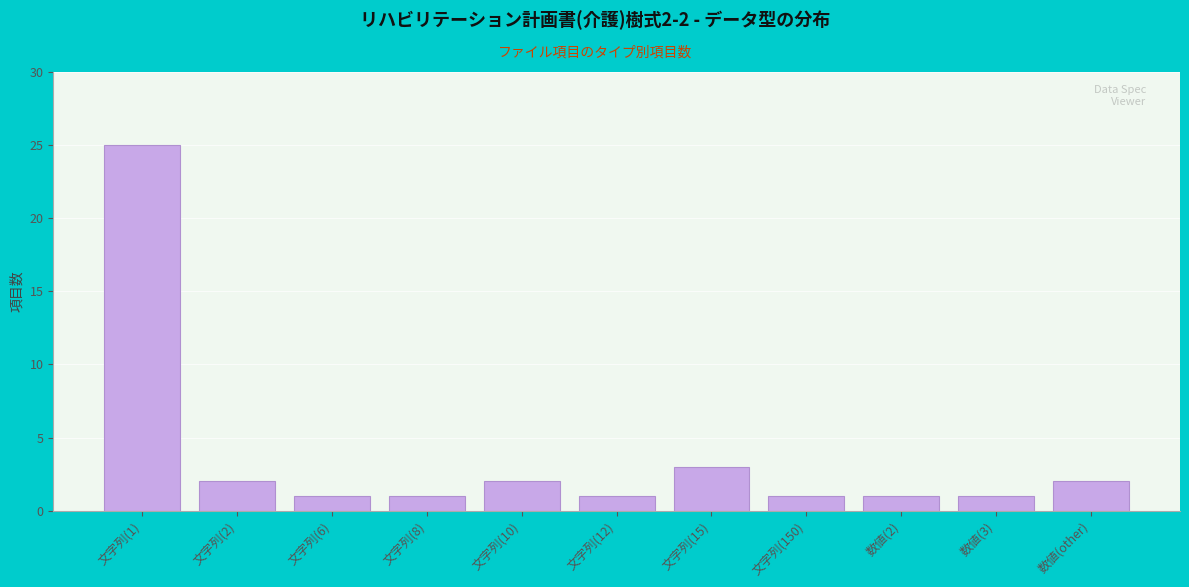

Reading left to right, extract all data points from this chart.

文字列(1)=25	文字列(2)=2	文字列(6)=1	文字列(8)=1	文字列(10)=2	文字列(12)=1	文字列(15)=3	文字列(150)=1	数値(2)=1	数値(3)=1	数値(other)=2